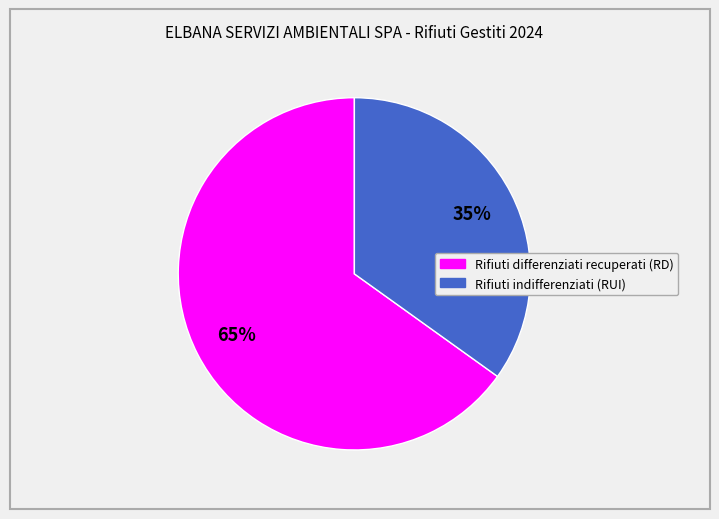

Which has a higher value, Rifiuti differenziati recuperati (RD) or Rifiuti indifferenziati (RUI)?

Rifiuti differenziati recuperati (RD)